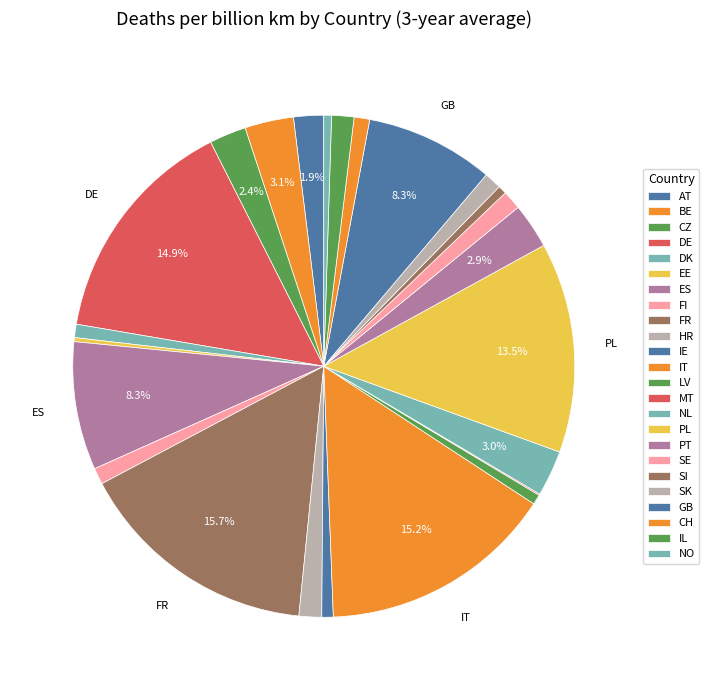

What portion of the pie excludes NL?

97.0%